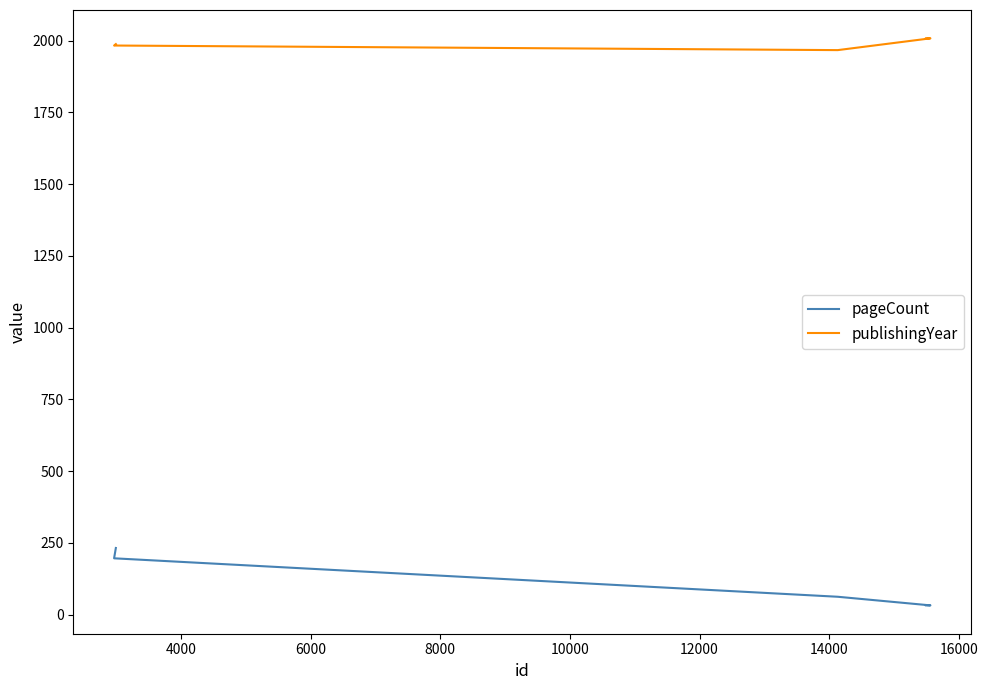

How many series are shown in this chart?

2